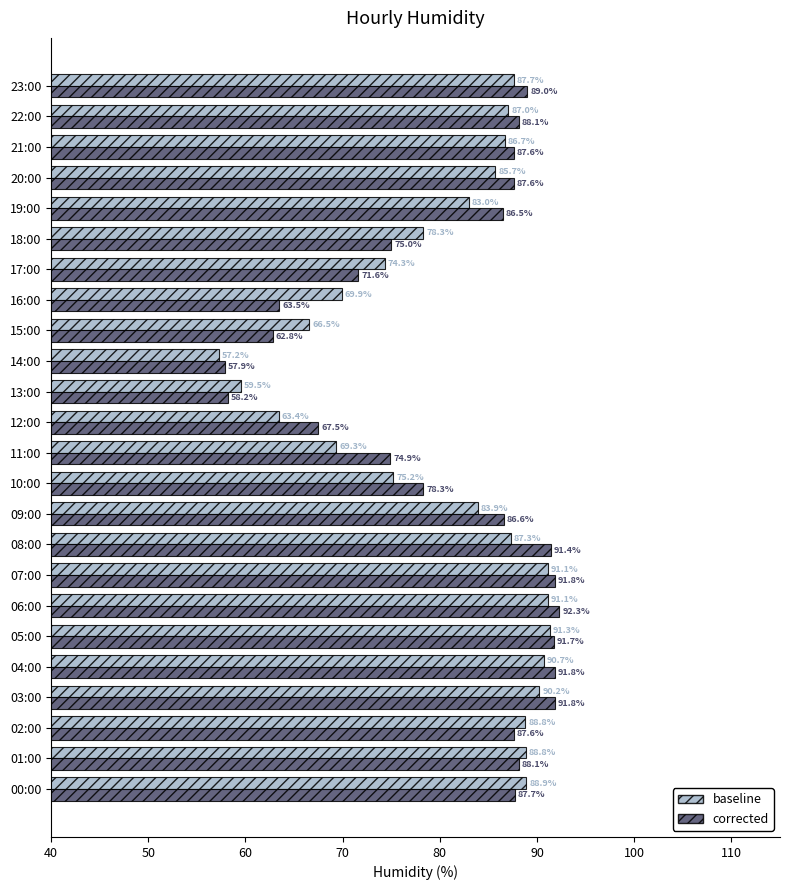

How many distinct data groups are displayed?

2